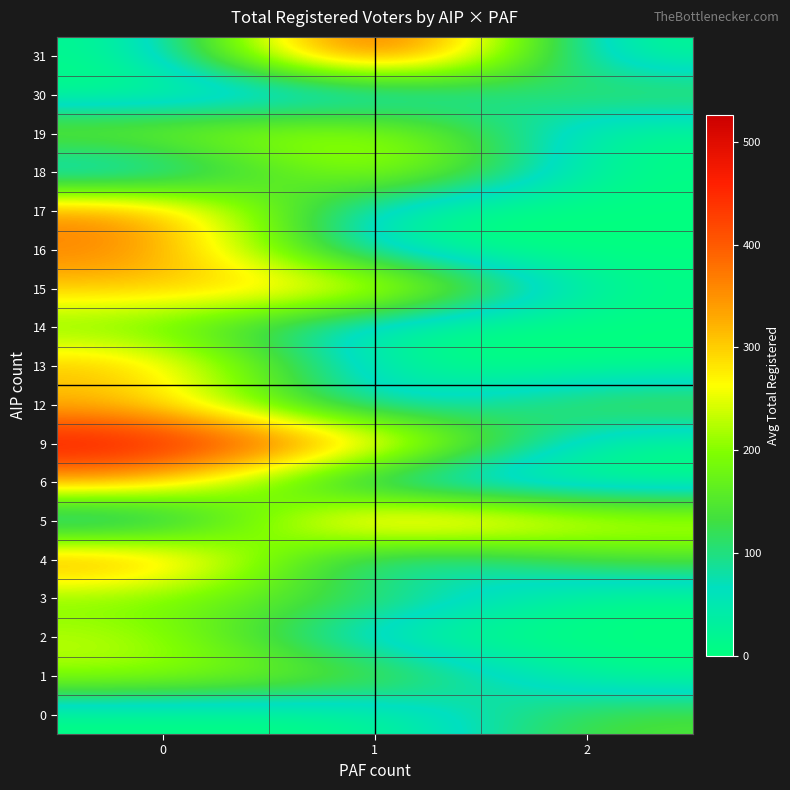

What is the spread (max minus min) of values at 2?

253.0